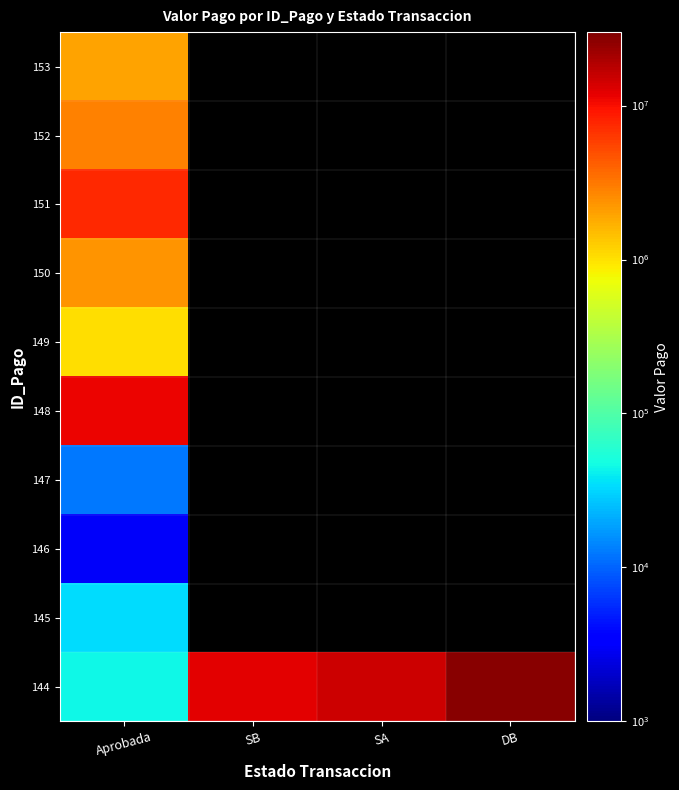

Between SA and Aprobada, which is larger?

SA